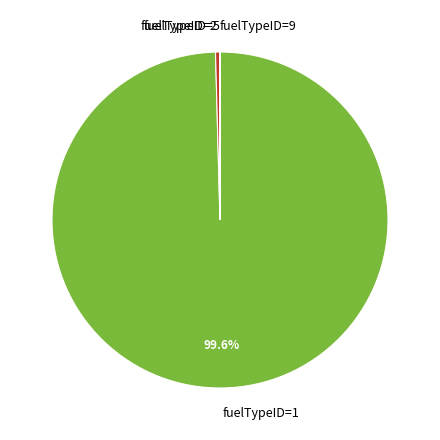

What is the largest slice in the pie chart?

fuelTypeID=1